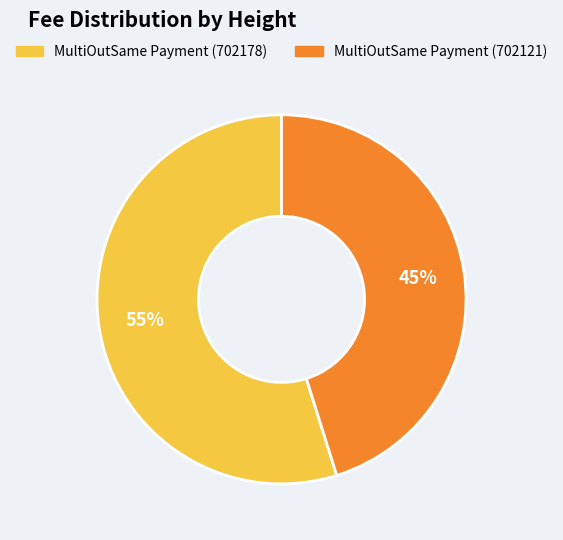

Which slice is the largest?

MultiOutSame Payment (702178)